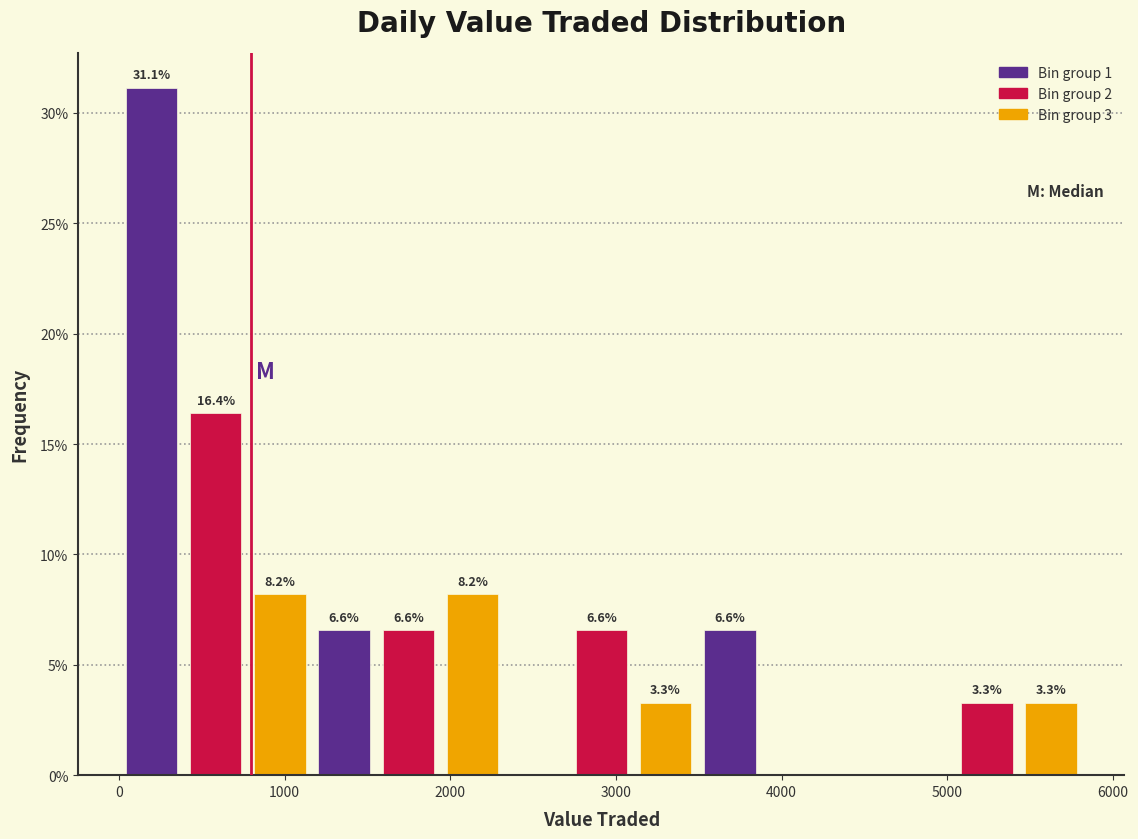

Around what value on the x-axis is the tallest bar? Give the approximate position of its centre, as read against the axis.

200